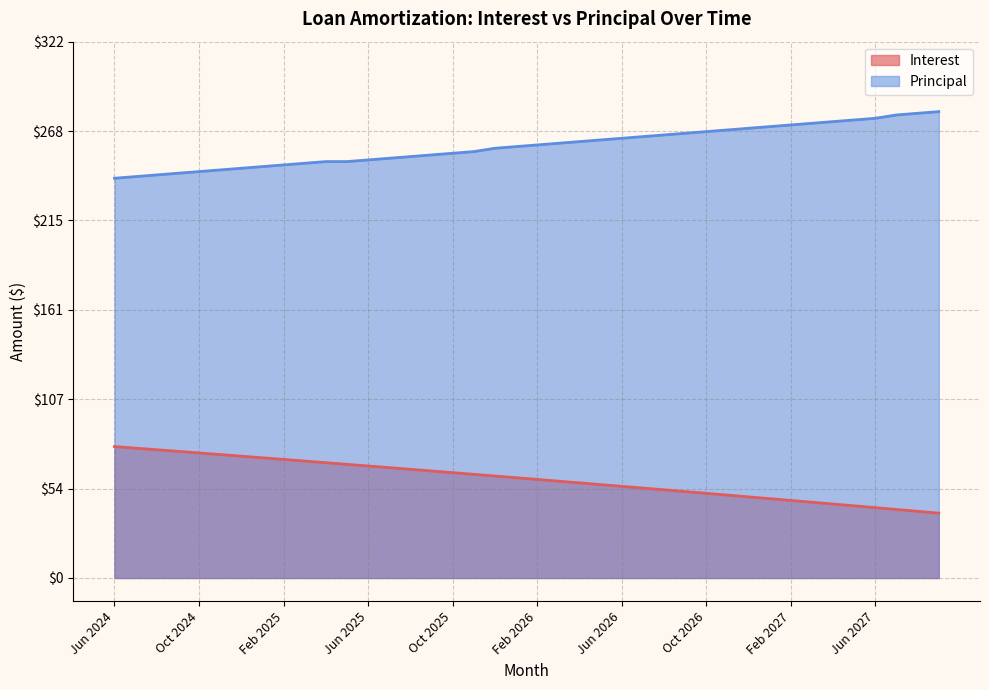

At which category does the chart reach its peak across all series?

Sep 2027